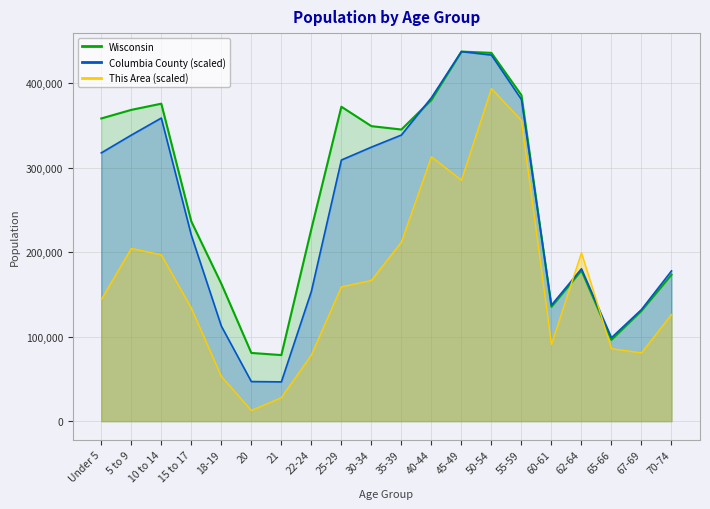

Reading left to right, list all the values displayed in this chart.

This Area: Under 5=143912.0	5 to 9=204506.5	10 to 14=196932.1	15 to 17=133812.9	18-19=53020.2	20=12623.9	21=27772.5	22-24=78267.9	25-29=159060.6	30-34=166634.9	35-39=212080.8	40-44=313071.6	45-49=285299.1	50-54=393864.3	55-59=355992.7	60-61=90891.8	62-64=199456.9	65-66=85842.2	67-69=80792.7	70-74=126238.6
Columbia County: Under 5=317673.1	5 to 9=338720.9	10 to 14=358930.5	15 to 17=220257.0	18-19=112596.5	20=46845.4	21=46472.8	22-24=153667.7	25-29=309198.1	30-34=324471.7	35-39=338814.0	40-44=383051.7	45-49=437627.0	50-54=433529.2	55-59=380909.6	60-61=137369.6	62-64=180396.6	65-66=98813.0	67-69=132154.2	70-74=177882.0
Wisconsin: Under 5=358443.0	5 to 9=368617.0	10 to 14=375927.0	15 to 17=236505.0	18-19=162704.0	20=80763.0	21=78216.0	22-24=227573.0	25-29=372347.0	30-34=349347.0	35-39=345328.0	40-44=380338.0	45-49=437627.0	50-54=436126.0	55-59=385986.0	60-61=135437.0	62-64=178388.0	65-66=96316.0	67-69=130713.0	70-74=173467.0